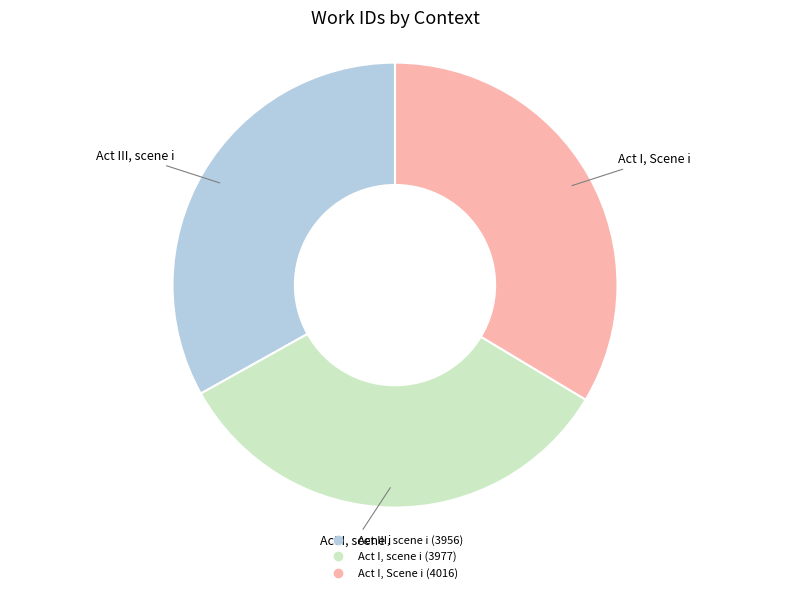

Does Act III, scene i account for over 50% of the chart?

No